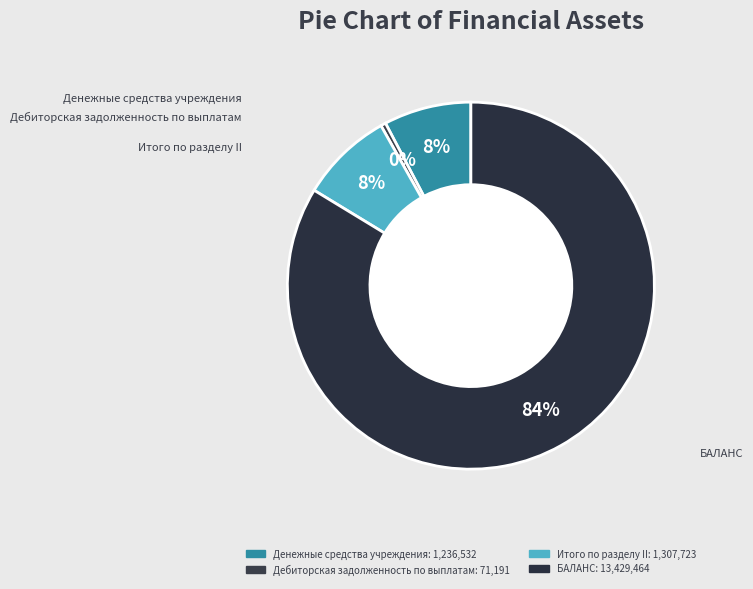

To the nearest percent, what percentage of the pie is Денежные средства учреждения?

8%